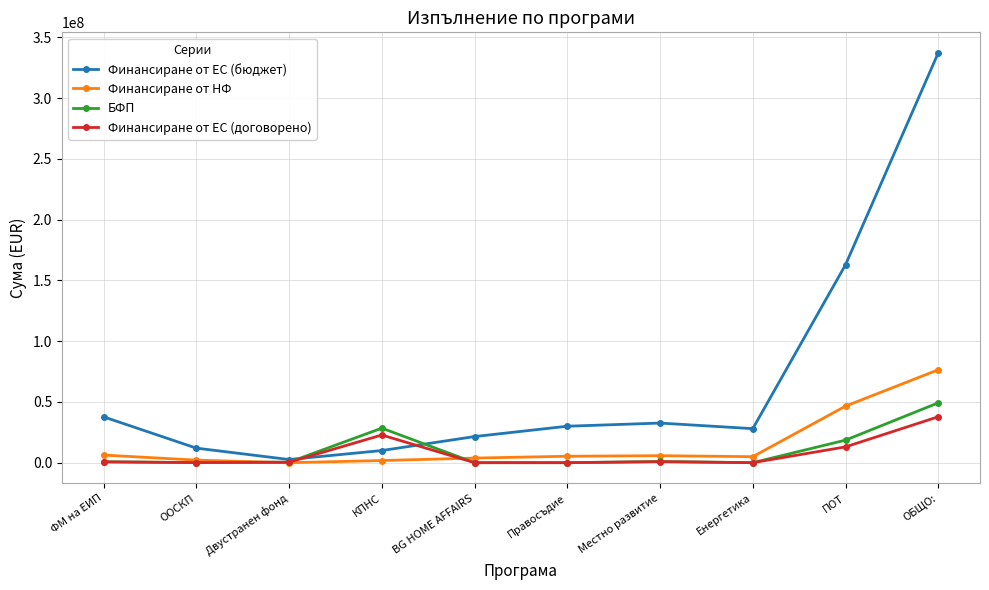

Which series has the largest total across all categories?

Финансиране от ЕС (бюджет)